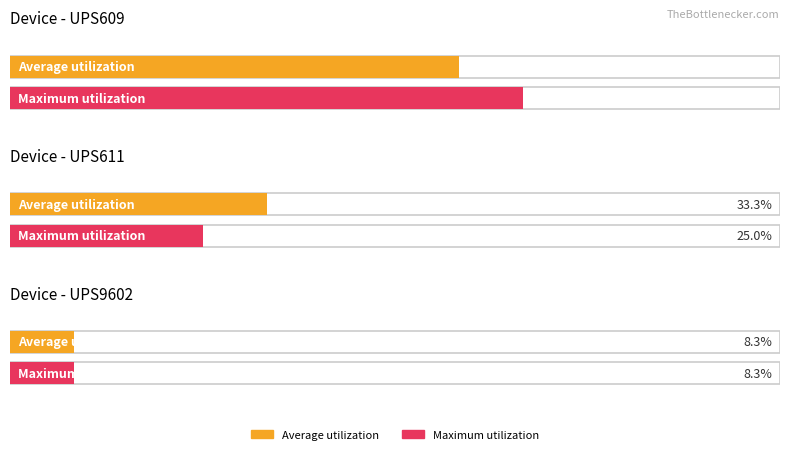

Which series has the largest range (max minus min)?

Maximum utilization